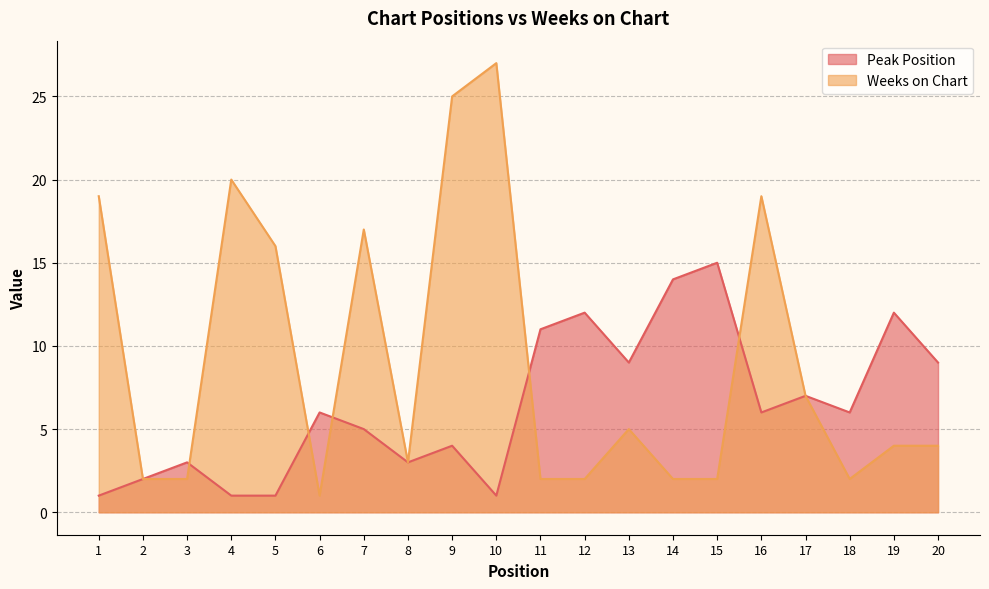

Where is the first local maximum for Peak Position?

3